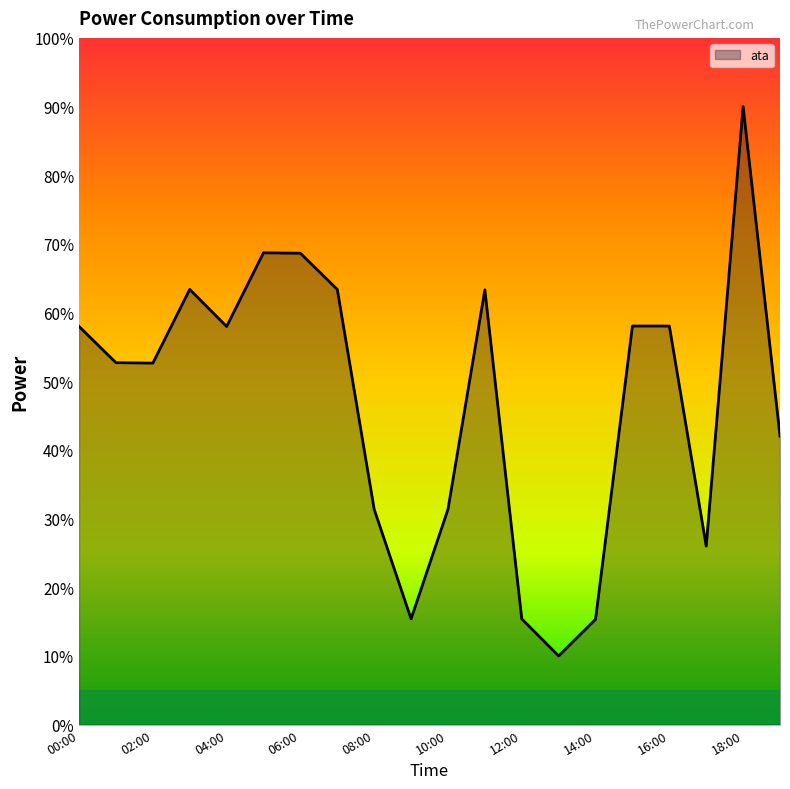

What is the difference between the maximum and minimum values?

80.0